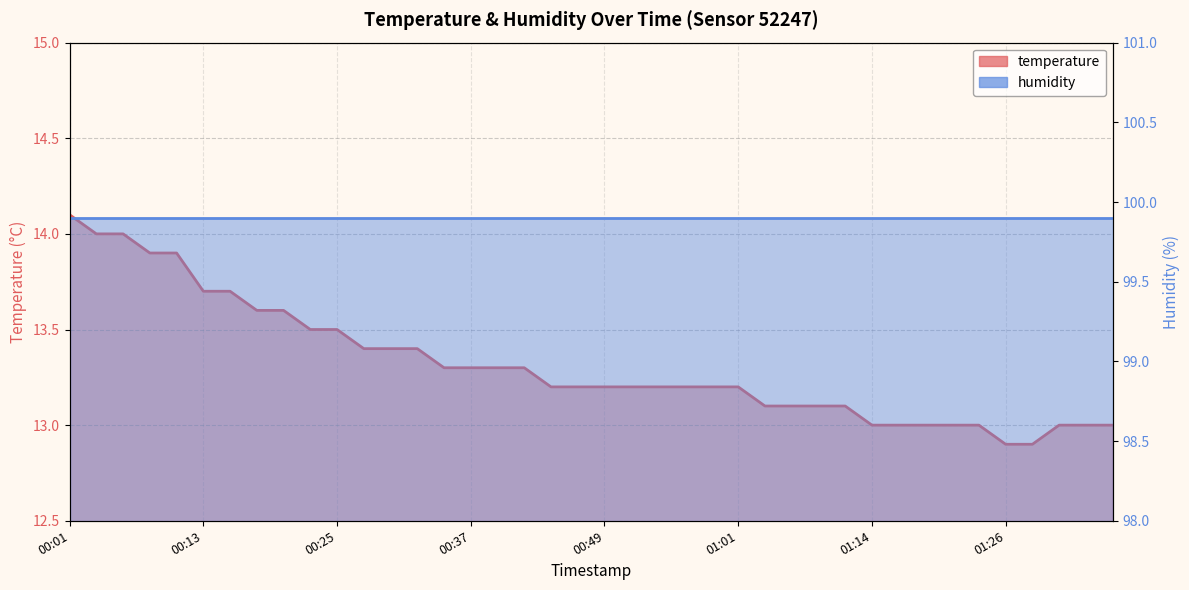

Is it true that the value at 01:26 is 12.9?

True